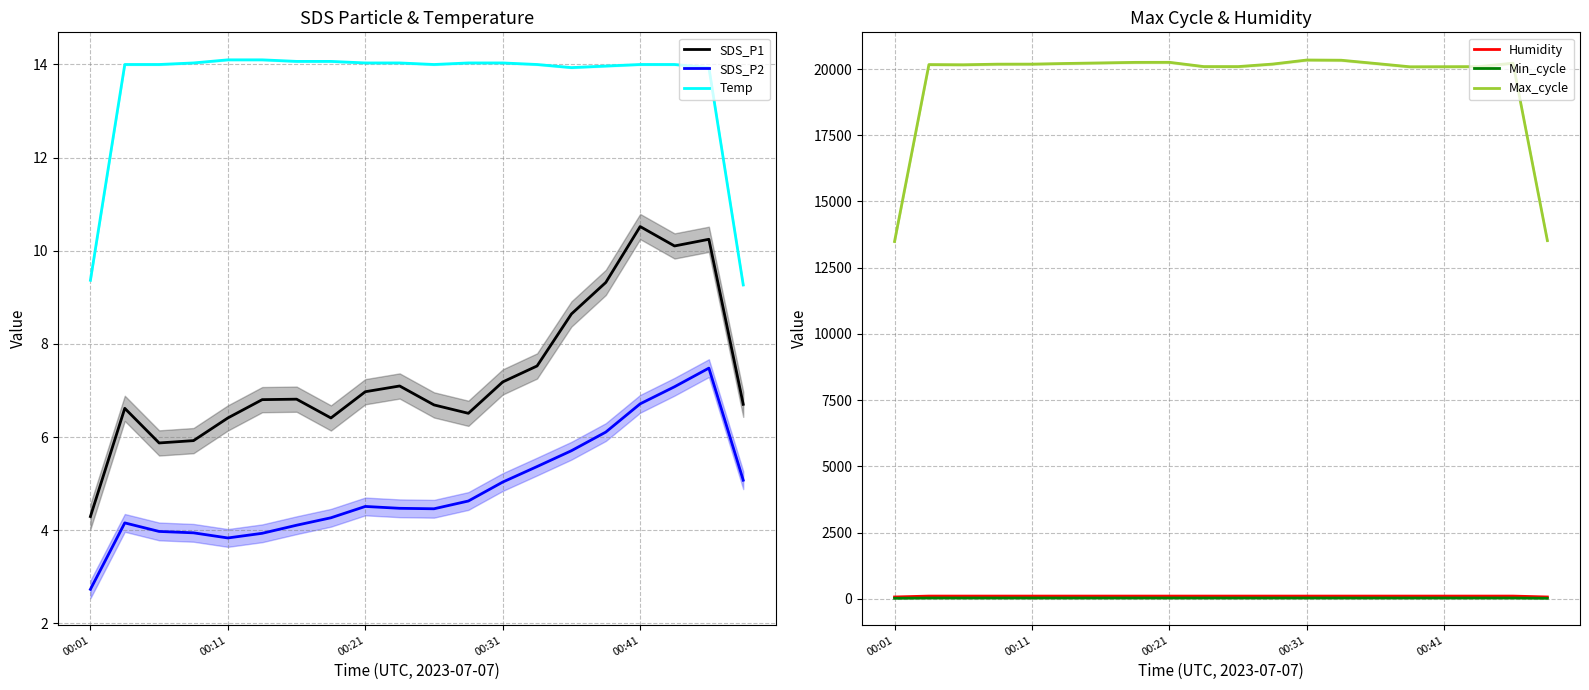

True or false: Temp and SDS_P2 cross at least once.

False